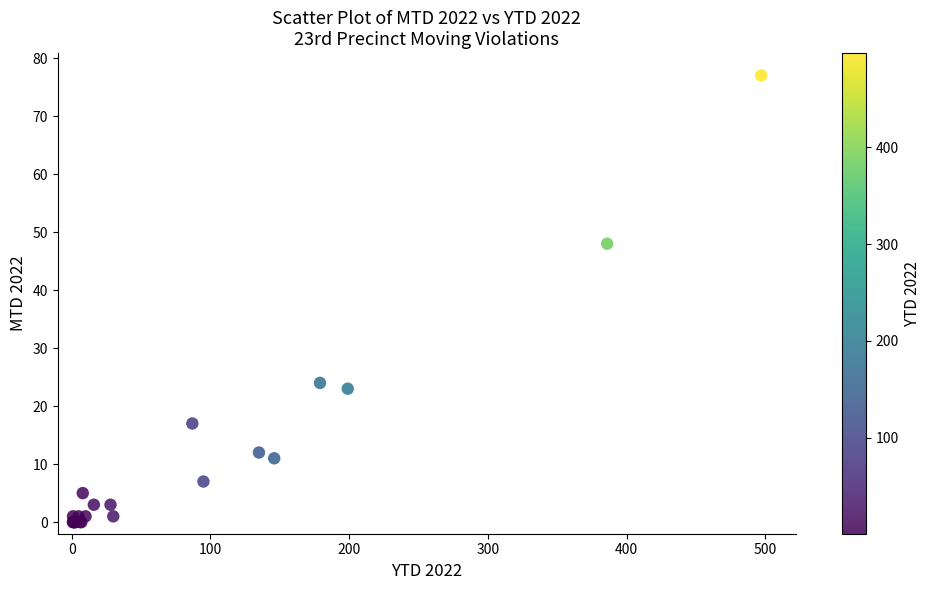

What Y value in the scatter plot is closest to 38?

48